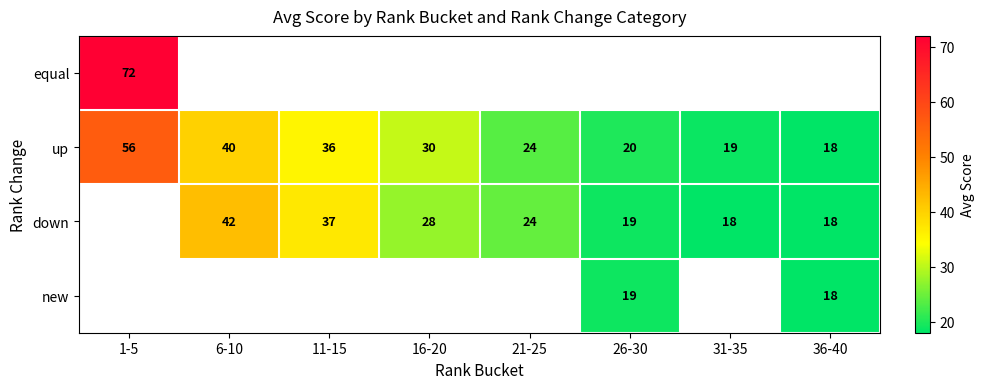

What is the difference between the down values at 36-40 and 11-15?

19